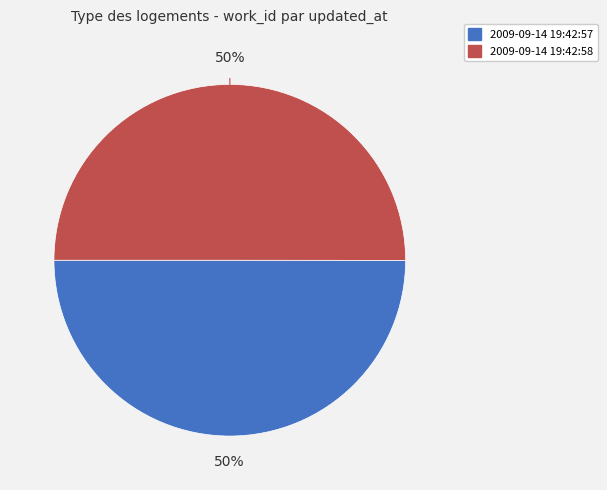

Count the number of slices in the pie.

2